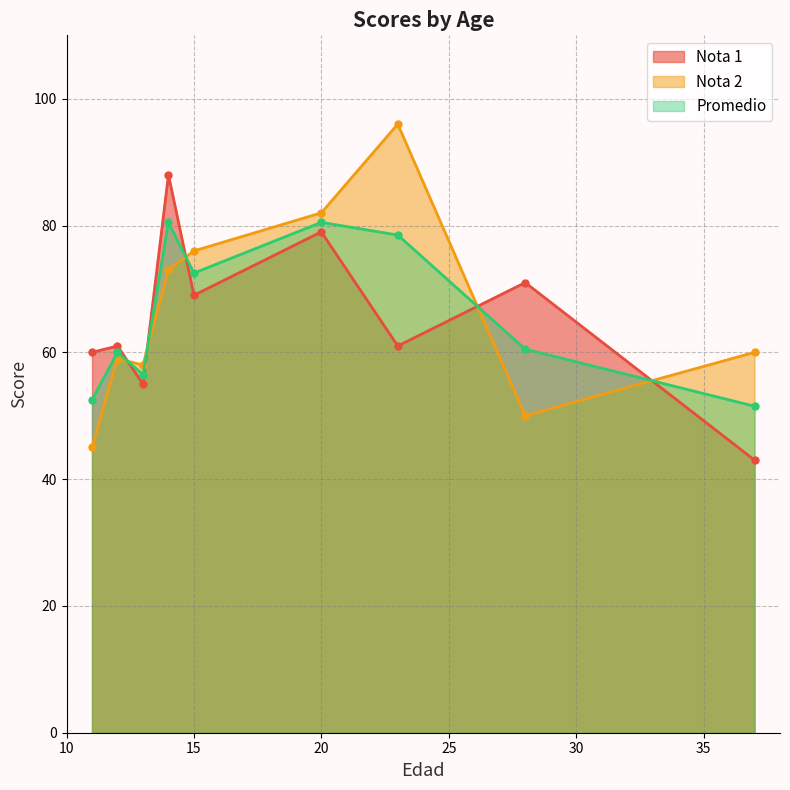

Reading left to right, extract all data points from this chart.

Nota 1: 60.0	61.0	55.0	88.0	69.0	79.0	61.0	71.0	43.0
Nota 2: 45.0	59.0	58.0	73.0	76.0	82.0	96.0	50.0	60.0
Promedio: 52.5	60.0	56.5	80.5	72.5	80.5	78.5	60.5	51.5